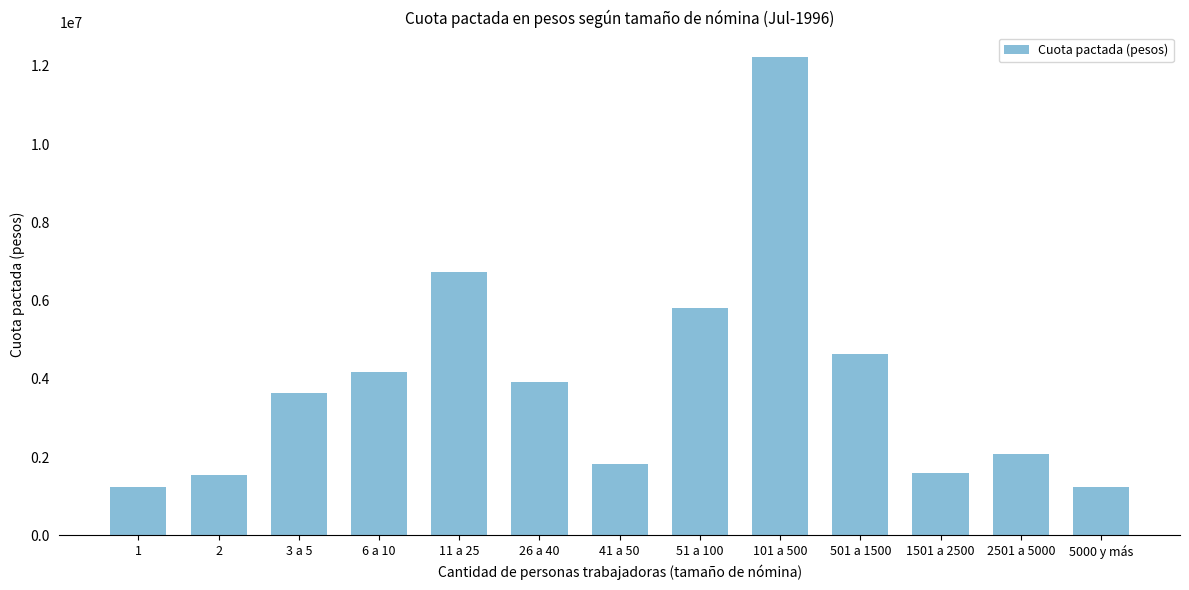

What is the label of the 10th bar from the right?

6 a 10